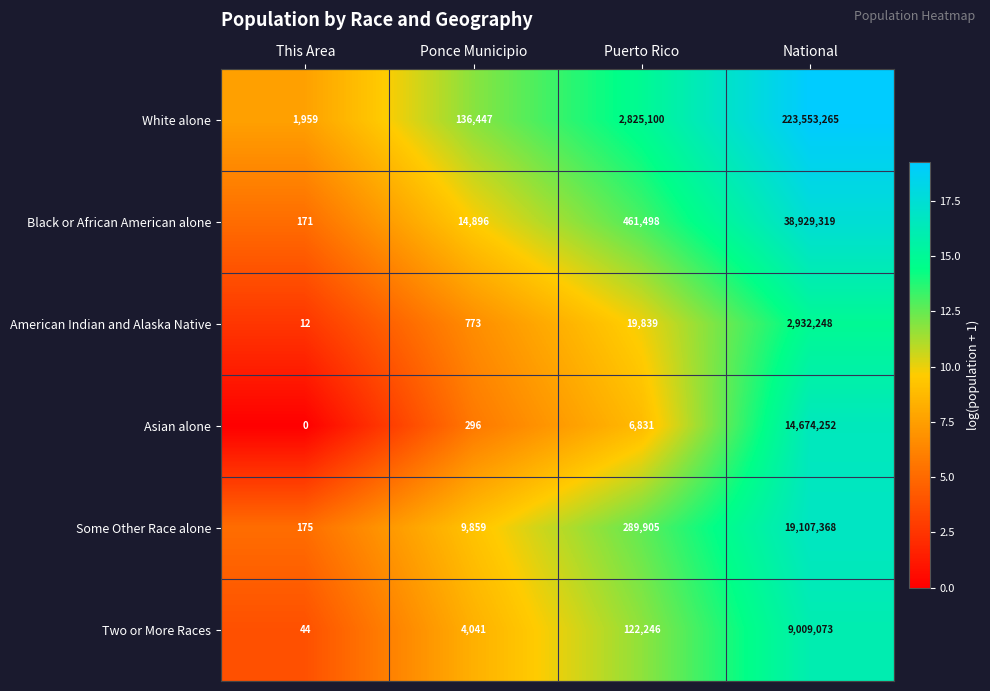

True or false: Two or More Races has a value of 68 at This Area.

False